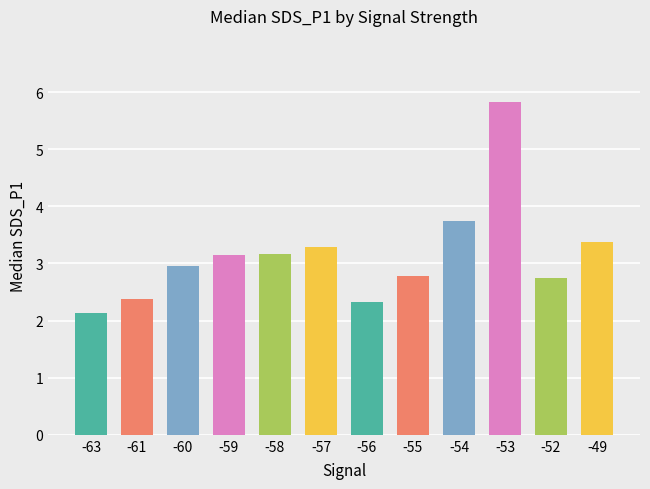

Is it true that the value at -53 is 9.7?

False